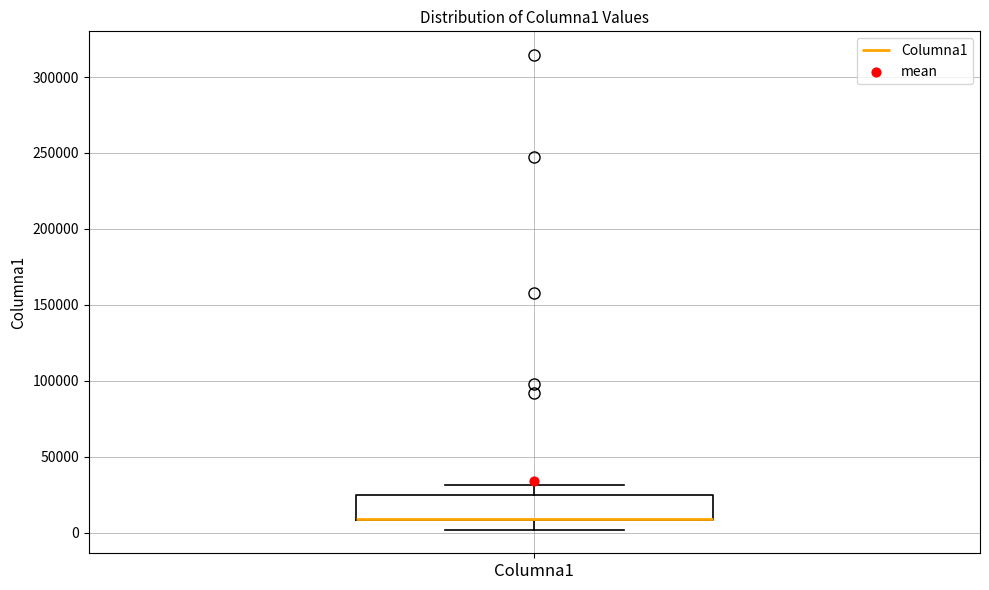

Read this box plot against the y-axis: the position of the median line, the range covered by the box, and the ends of both whiskers. The values are not printed on the chart, so give them approximately, as read against the axis.

median 10000 (drawn on the box's lower edge), box 10000 to 25000, whiskers 0 to 30000